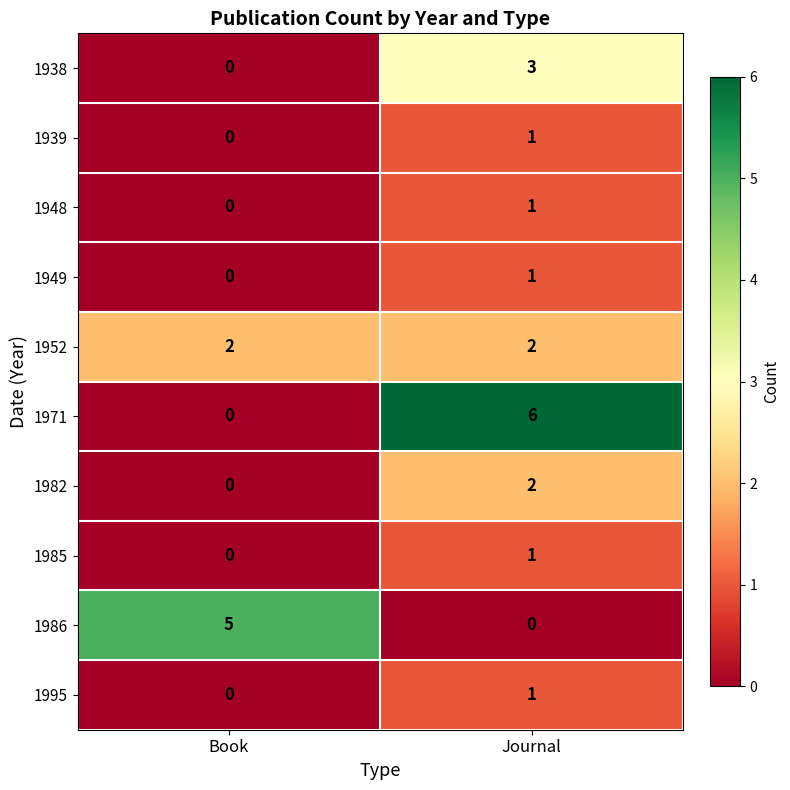

What is the difference between the maximum and minimum values in the 1938 series?

3